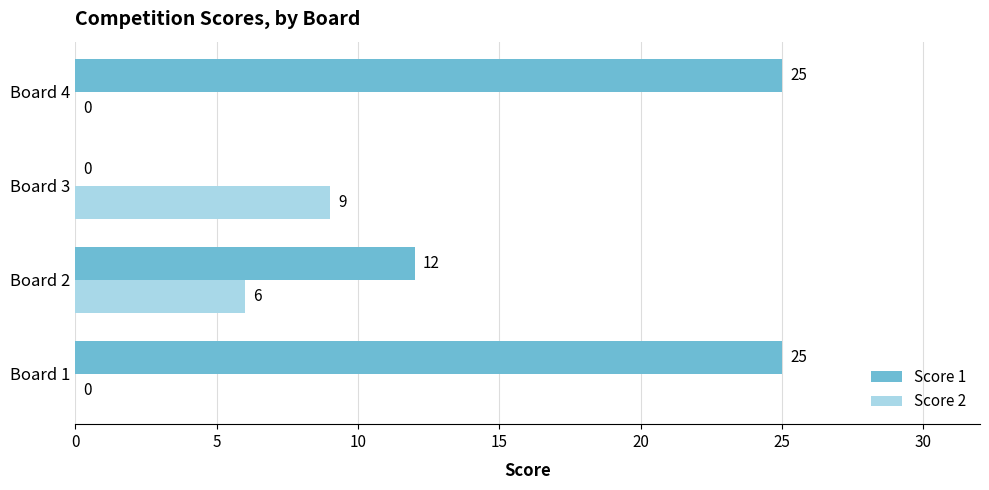

The value of Score 1 at Board 4 is 25. True or false?

True